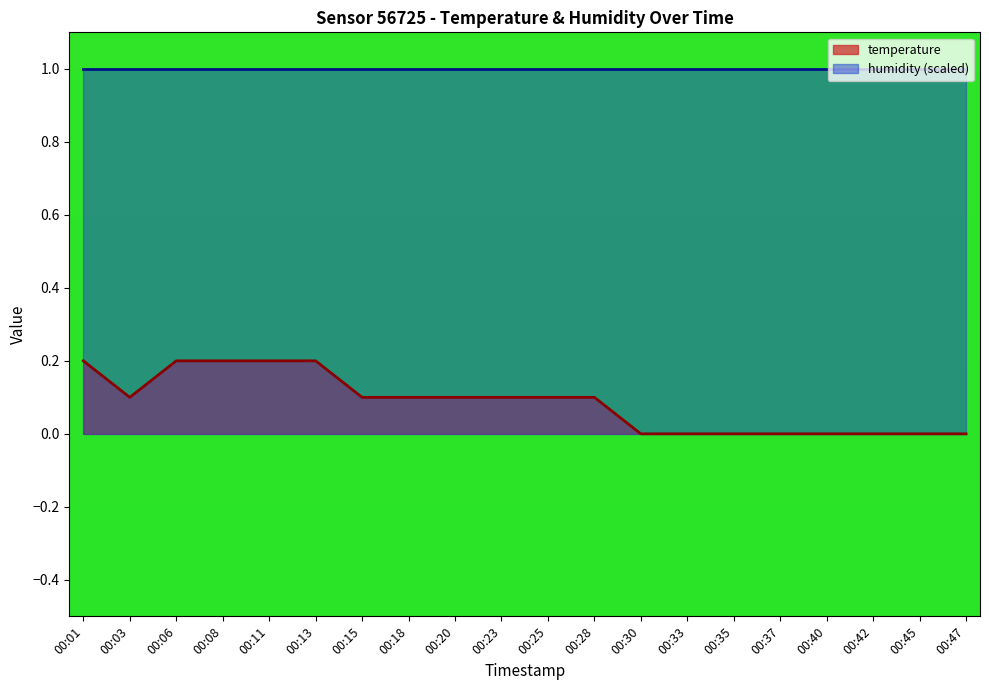

The value at 00:03 is 0.1. True or false?

False